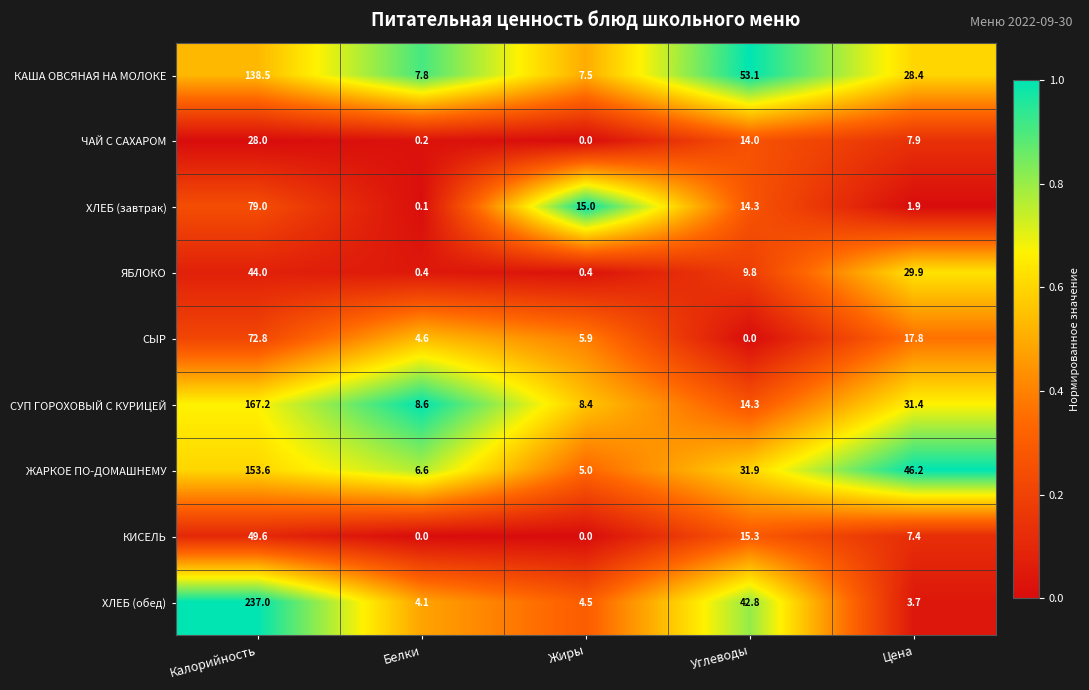

The value of ЖАРКОЕ ПО-ДОМАШНЕМУ at Цена is 46.2. True or false?

True